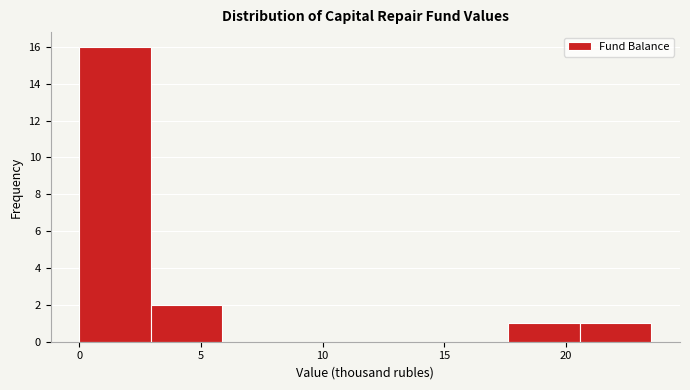

Reading left to right, list every bar in this chart as the range it spans on the x-axis followed by its height. Neither the bar edges nor the heights are printed on the chart, so give them approximately, as read against the axes.

0.0 to 3.0: 16
3.0 to 6.0: 2
6.0 to 9.0: 0
9.0 to 12.0: 0
12.0 to 14.5: 0
14.5 to 17.5: 0
17.5 to 20.5: 1
20.5 to 23.5: 1